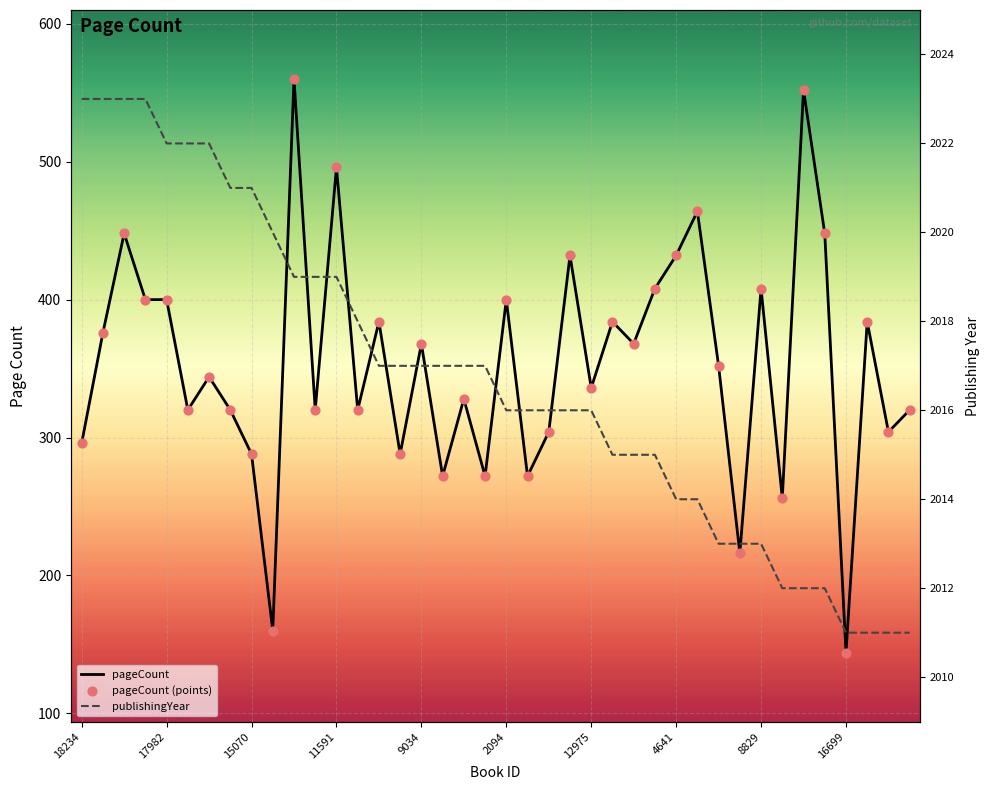

Which series has the widest spread of Y values?

pageCount